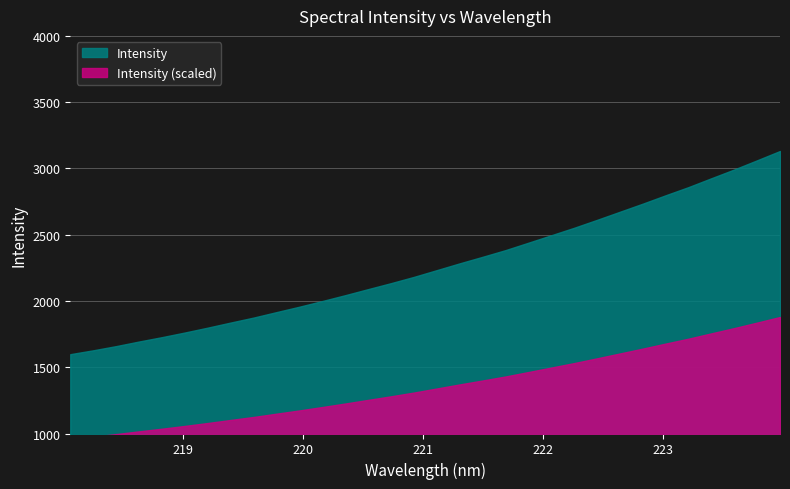

True or false: there are more than 1 points higher than both neighbors.

False